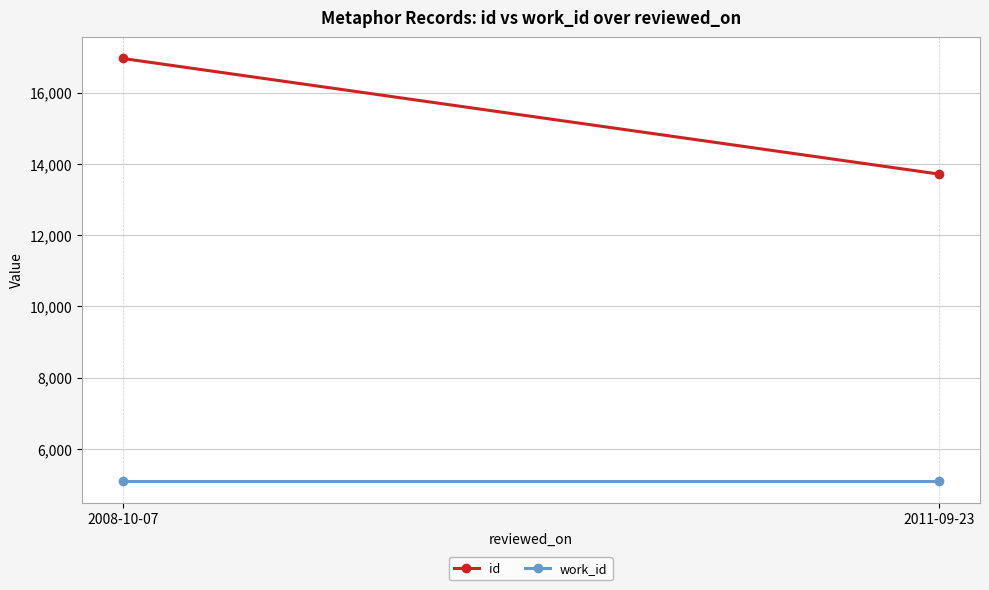

The value of work_id at 2011-09-23 is 6800. True or false?

False